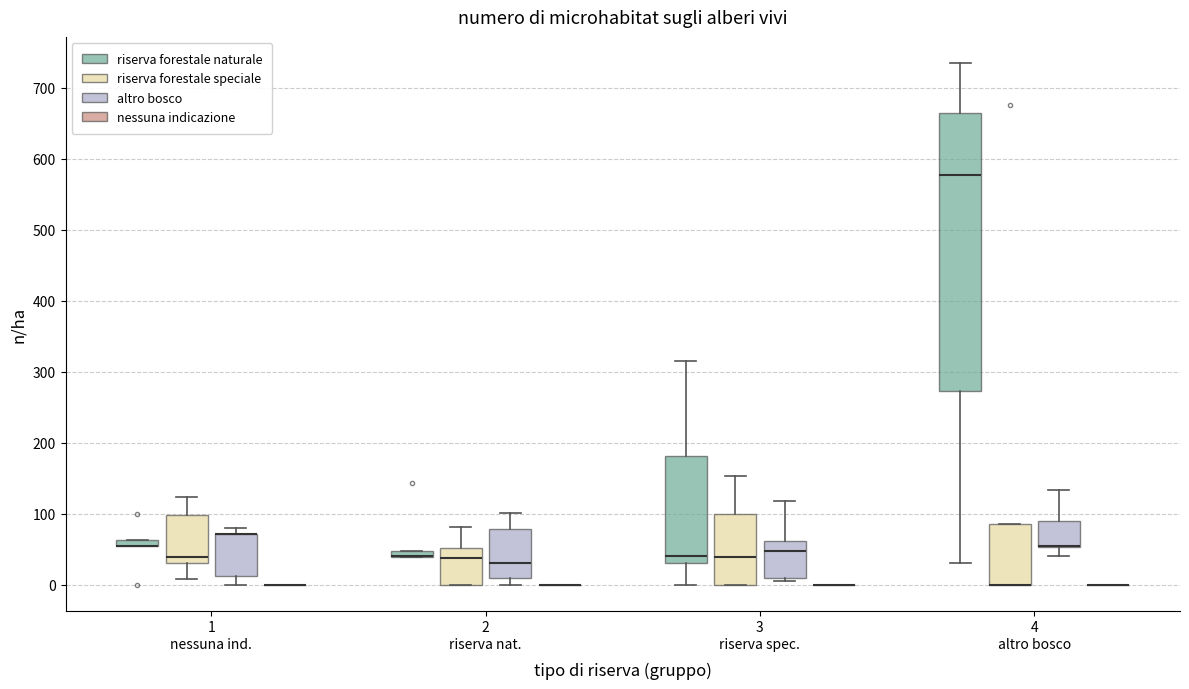

Comparing the boxes themselves (not the whiskers), which one is the tallest?

4 altro bosco (riserva forestale naturale)